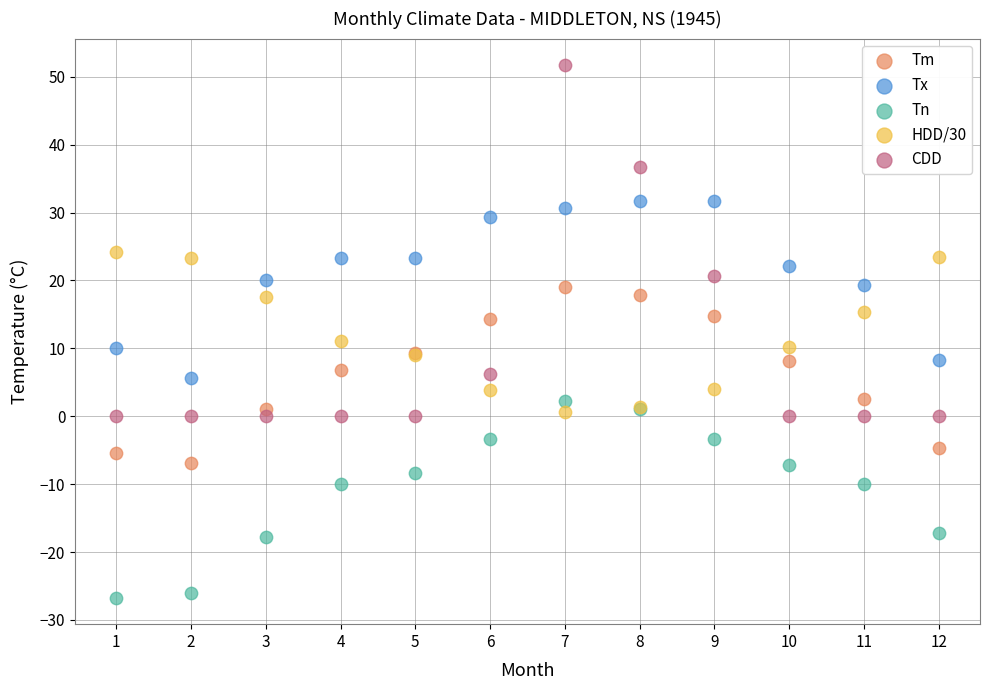

What is the X range (max minus min) for the scatter plot?

11.0